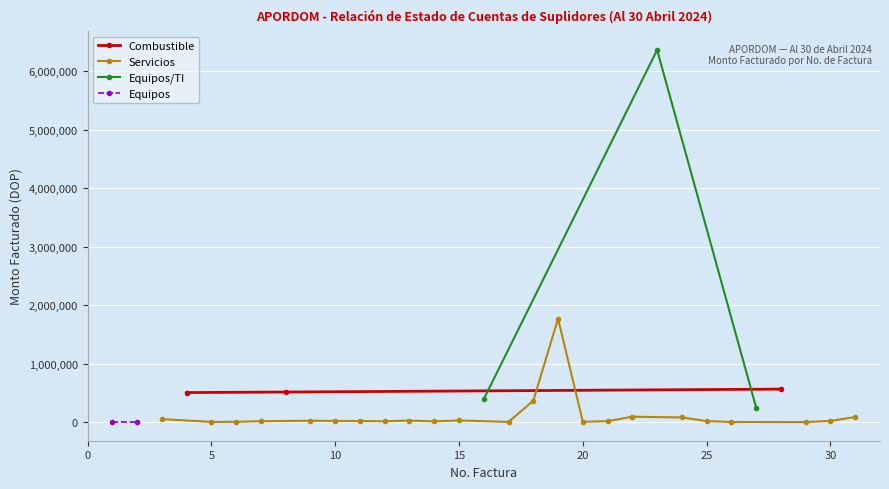

What is the value of the Combustible point at the 1st from the left?

506000